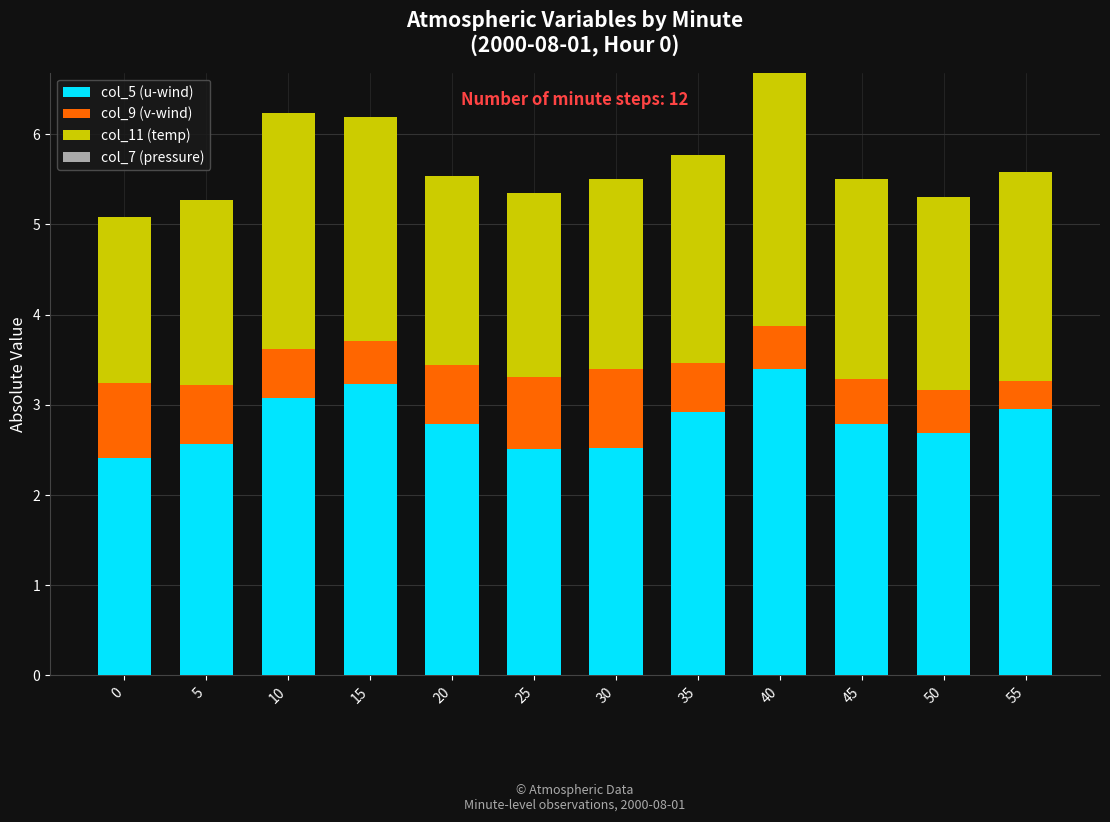

What is the minimum value for col_5 (u-wind)?

2.4